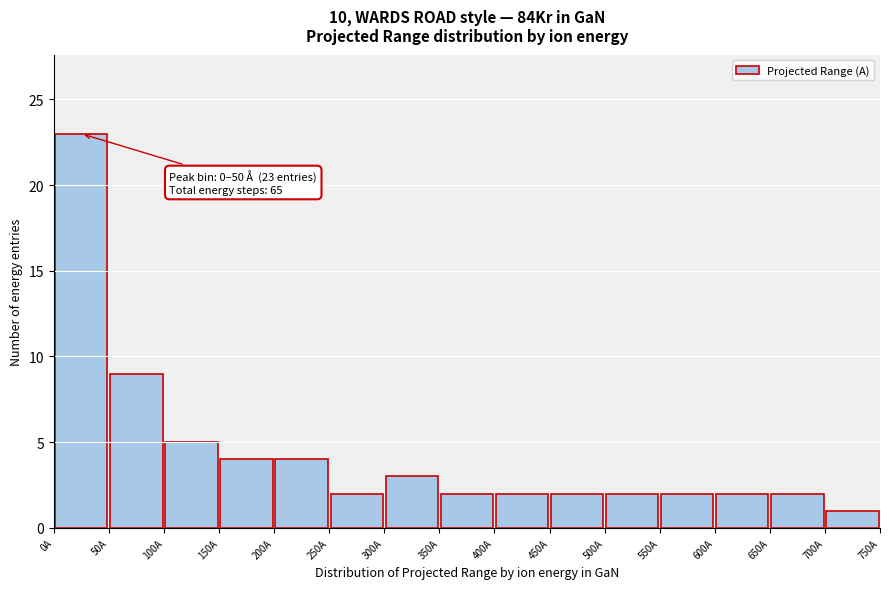

Over which range of the x-axis is the bar tallest?

0 to 50